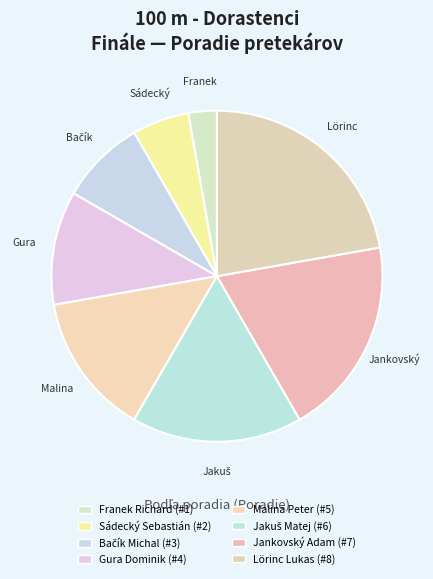

How many slices are in this pie chart?

8